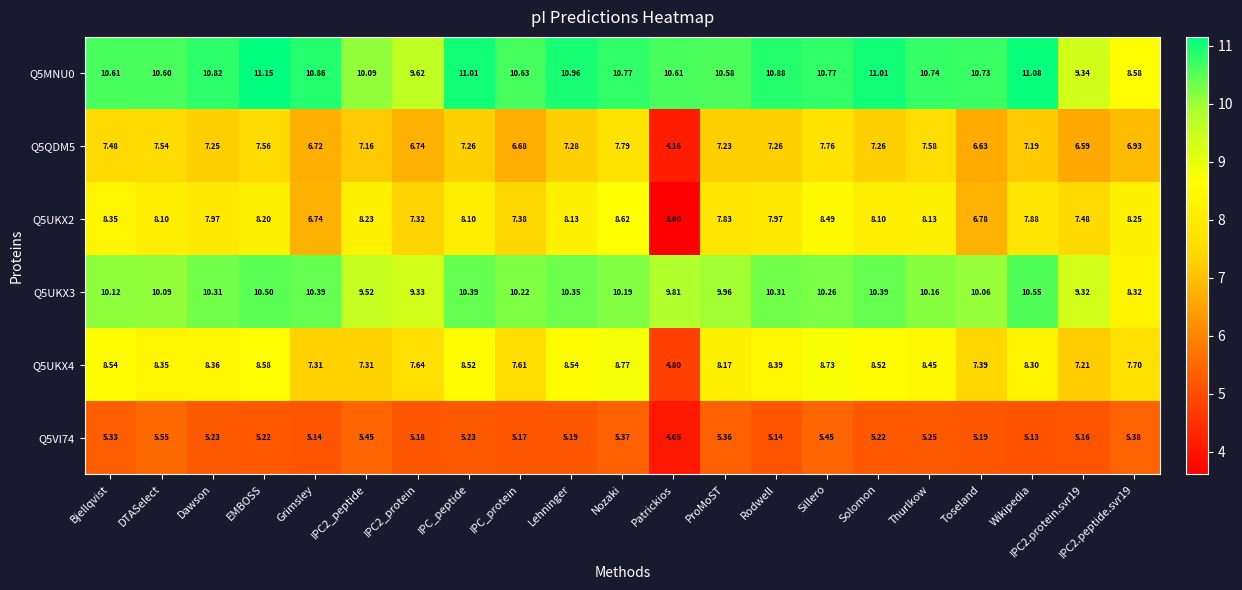

At which category is the sum across all series the highest?

Nozaki